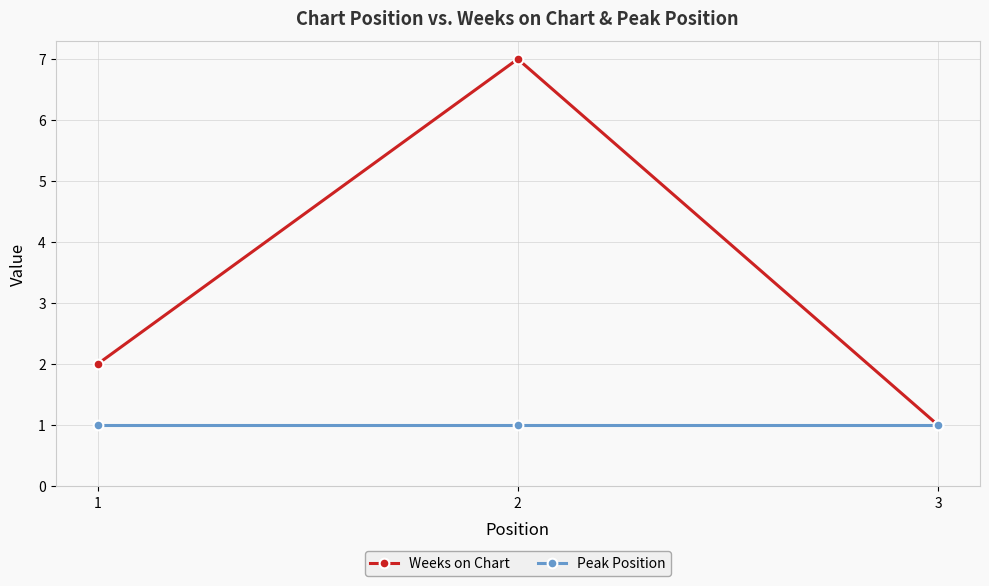

What is the value of the Peak Position point at the 2nd from the left?

1